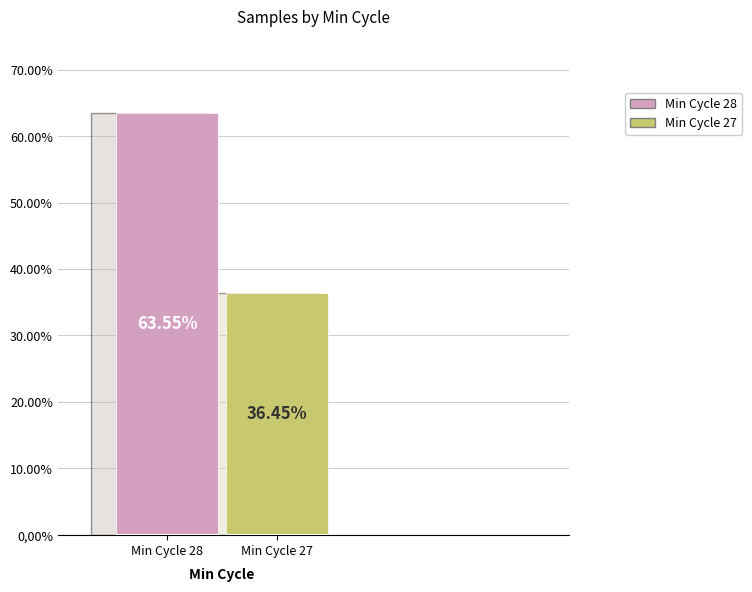

What is the ratio of the value at 27 to the value at 27?

1.0